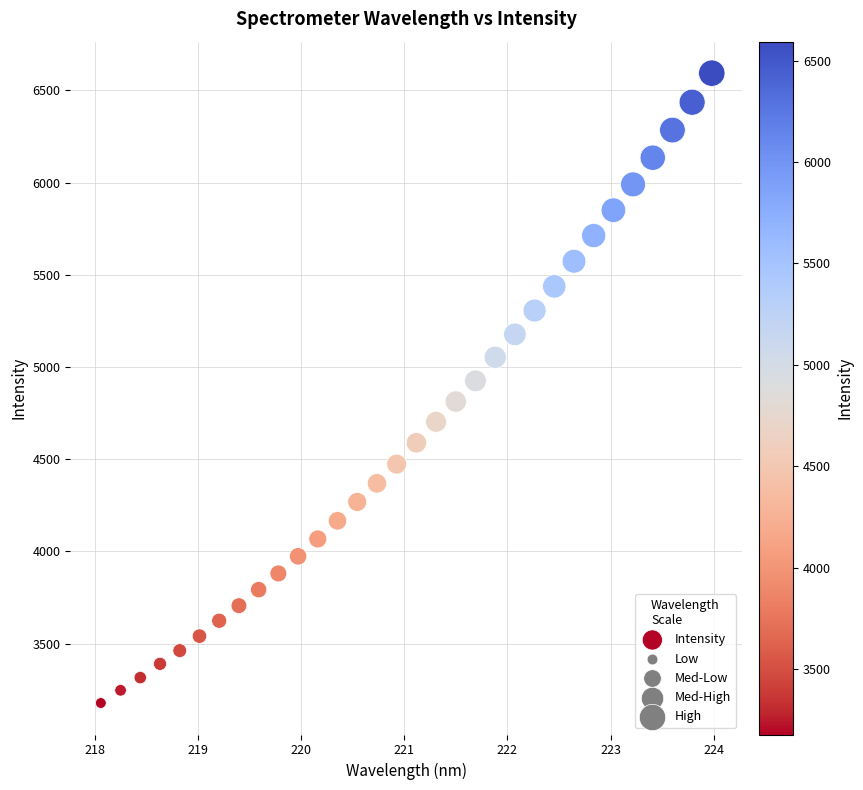

What is the range of Y values (max minus min)?

3416.3